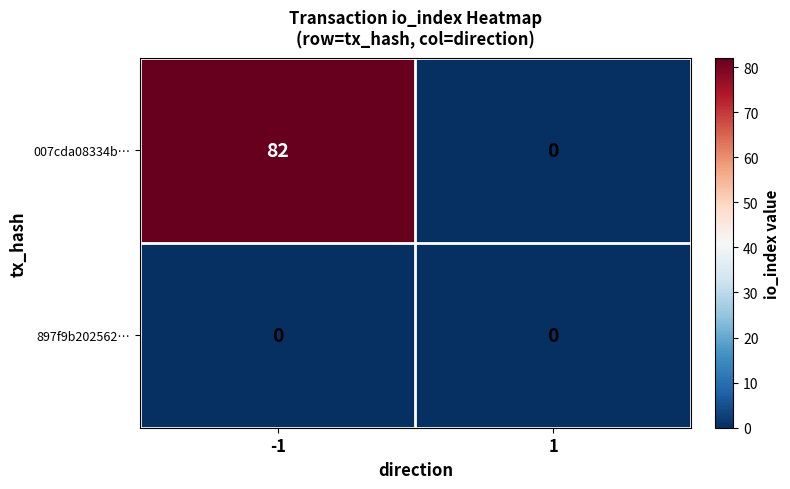

Is it true that 007cda08334b… equals 0 at 1?

True